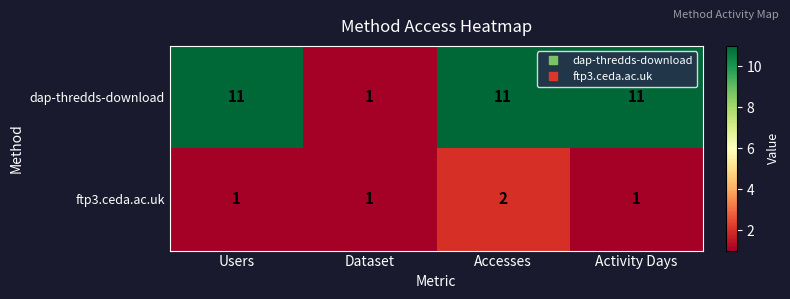

The value of dap-thredds-download at Dataset is 0. True or false?

False